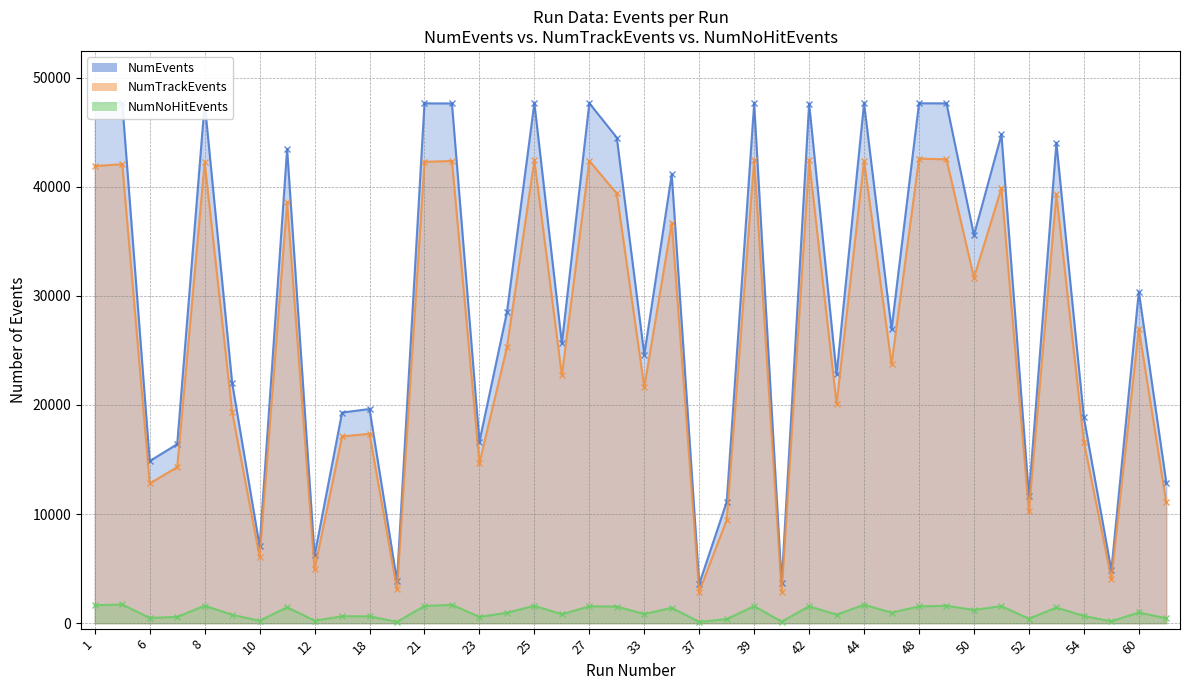

Does the chart have visible grid lines?

Yes